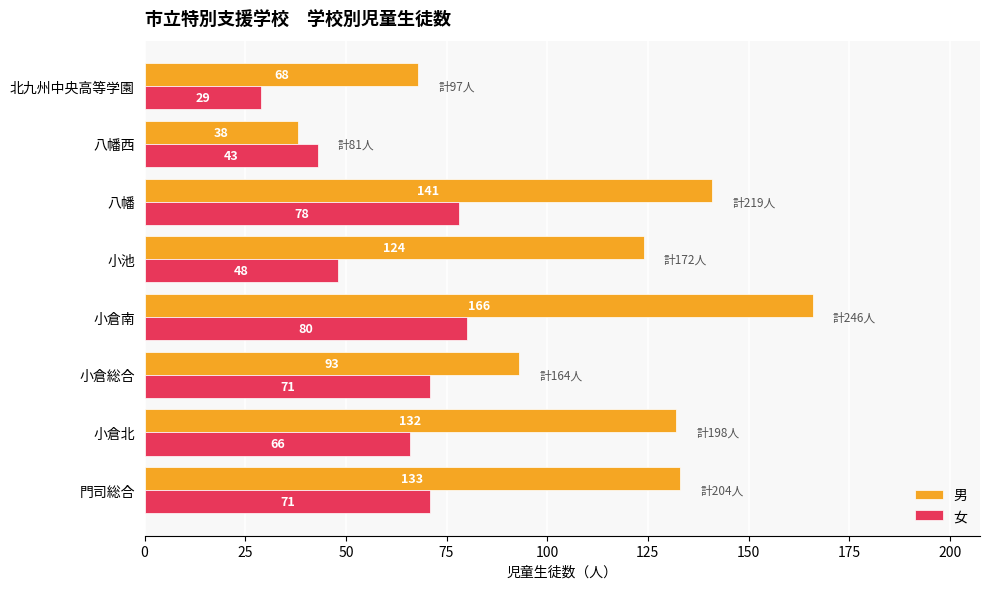

Rank the series by their average value, from lowest to highest.

女, 男